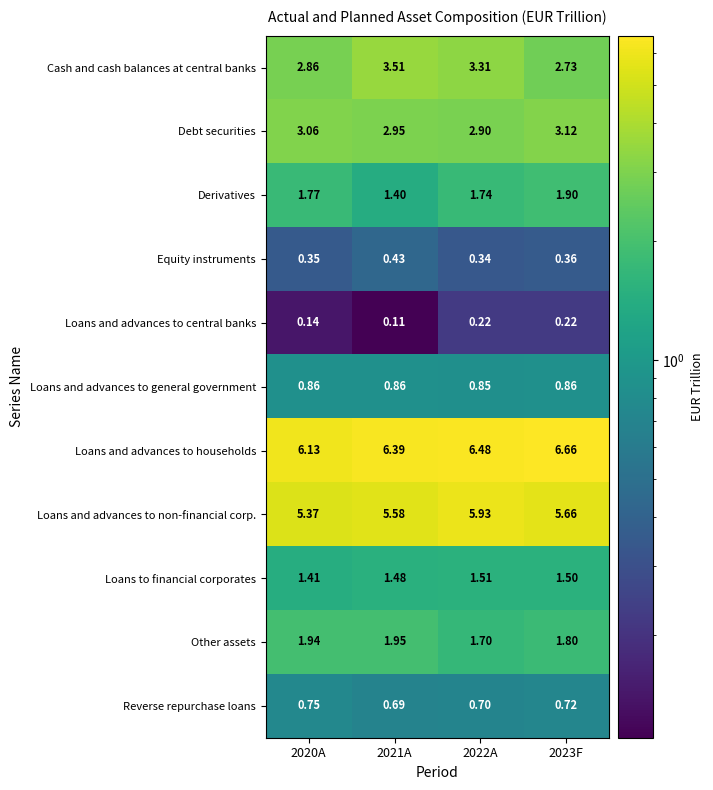

At which category is the sum across all series the highest?

2022A